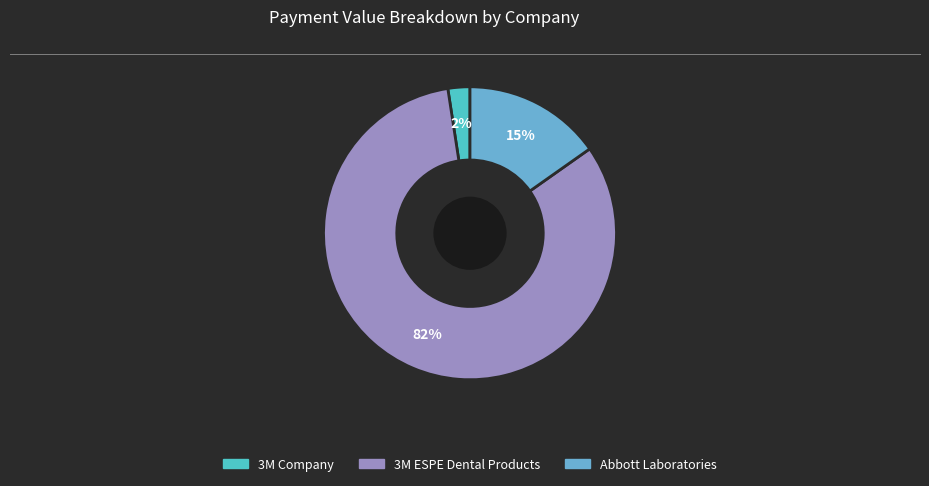

How many segments does this pie chart have?

3